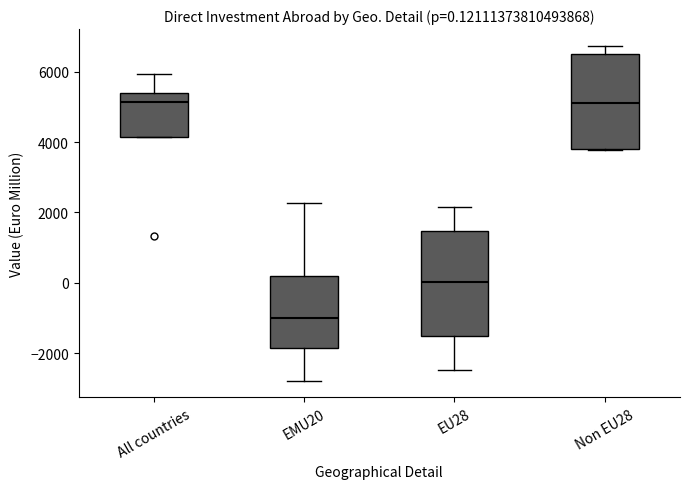

Which box has the lowest median line?

EMU20